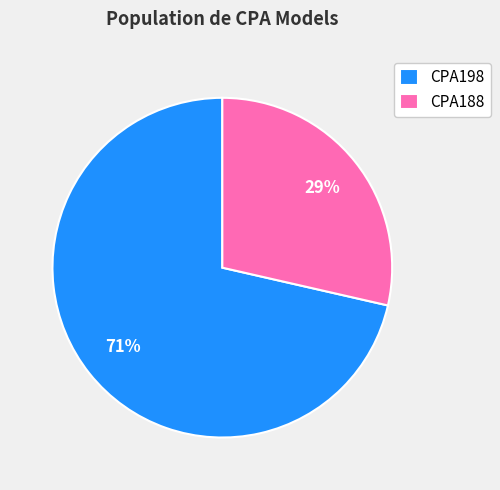

Which has a higher value, CPA188 or CPA198?

CPA198